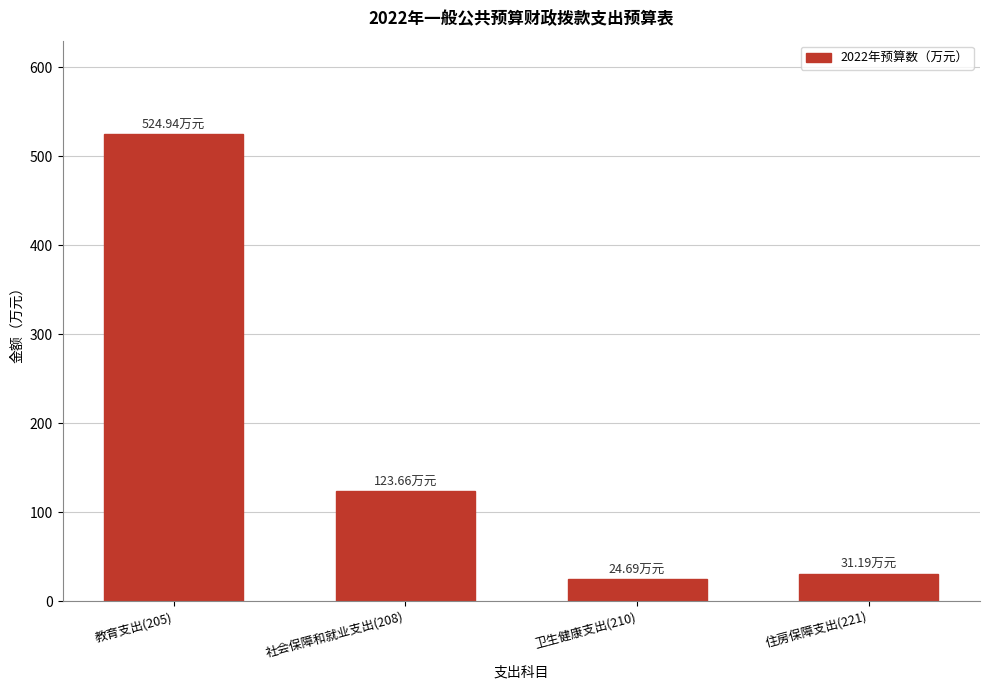

Between 教育支出(205) and 住房保障支出(221), which is larger?

教育支出(205)